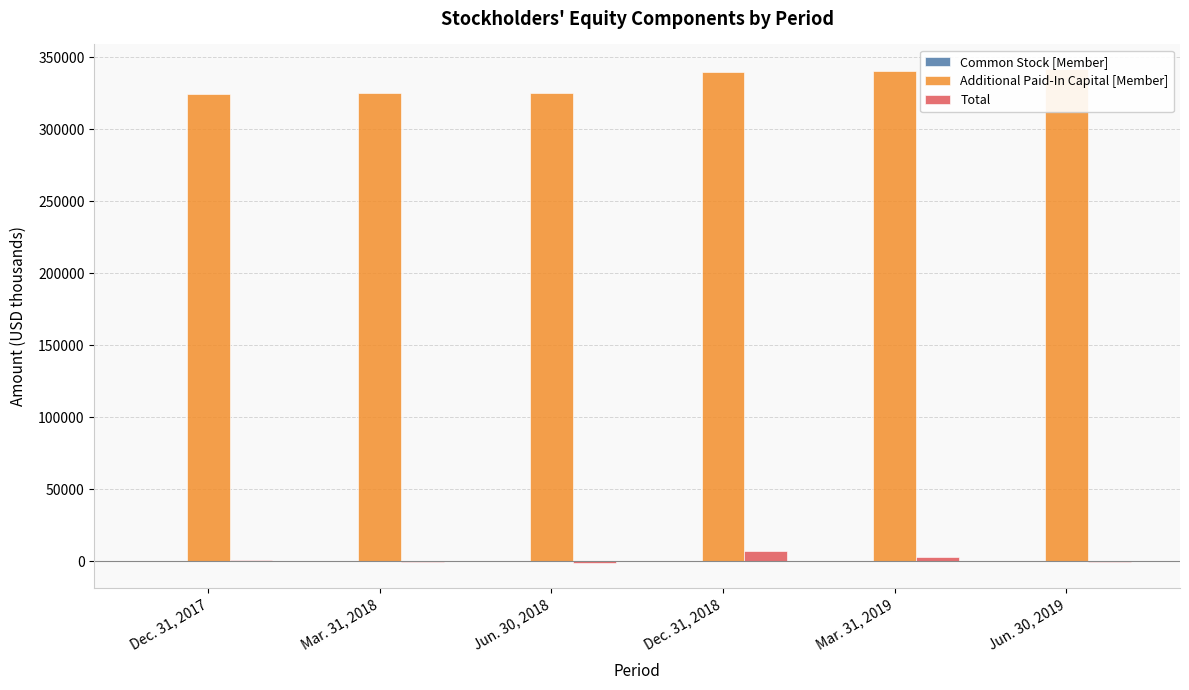

What is the approximate value of Total at Jun. 30, 2018, to the nearest 10?

-1310